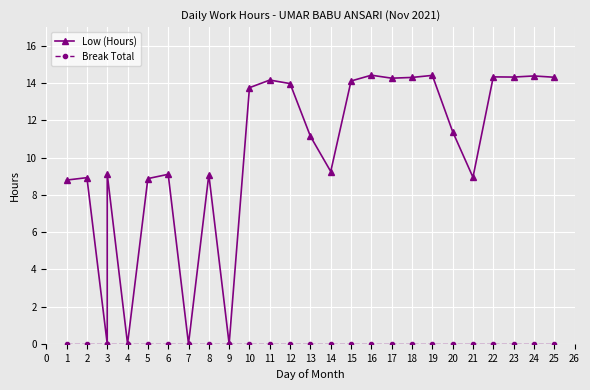

True or false: Break Total and Low (Hours) intersect in this chart.

False